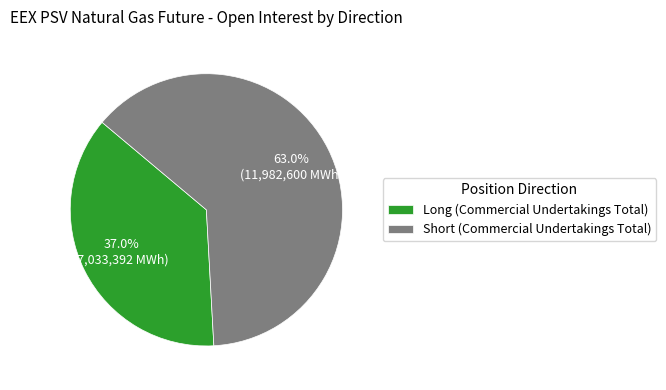

To the nearest percent, what is the difference between the largest and smallest slice percentages?

26%